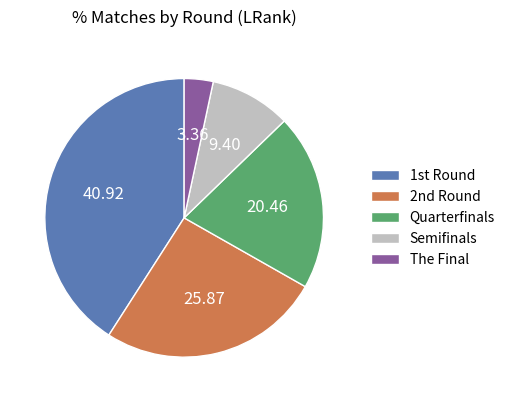

Which slice is the smallest?

The Final